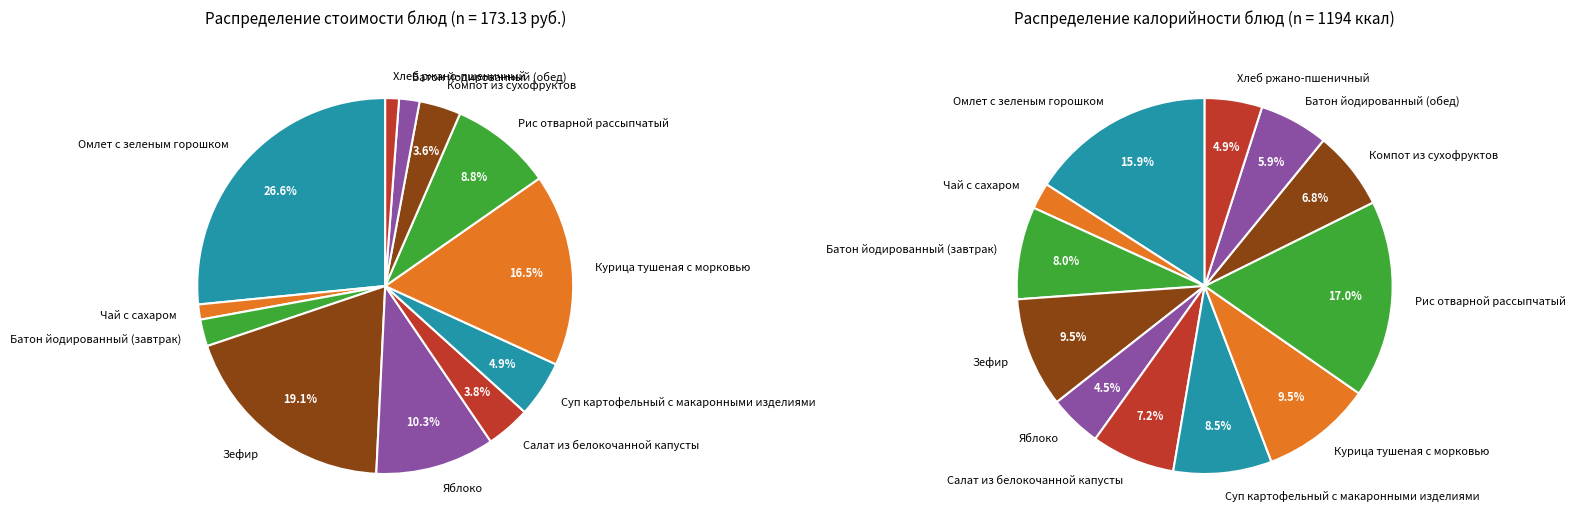

To the nearest percent, what is the difference between the Яблоко and Хлеб ржано-пшеничный slice percentages?

9%